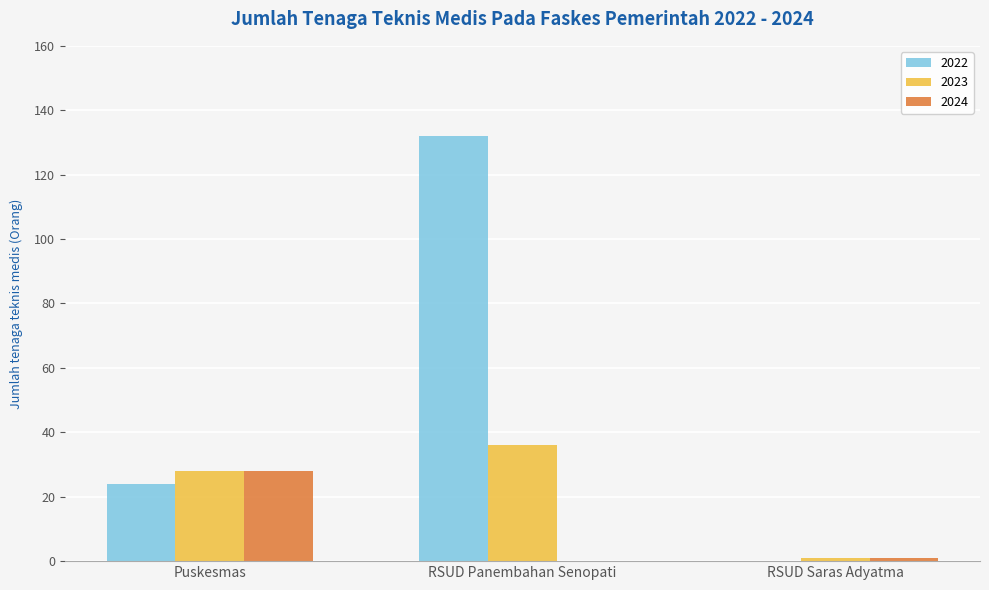

What is the sum of the 2022 values at Puskesmas and RSUD Panembahan Senopati?

156